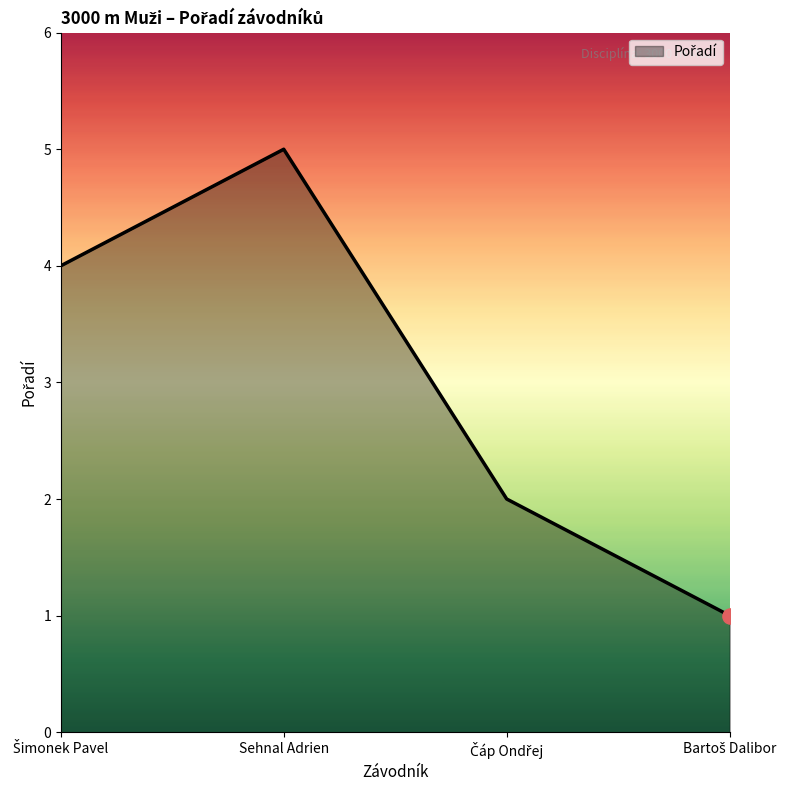

What is the greatest value displayed?

5